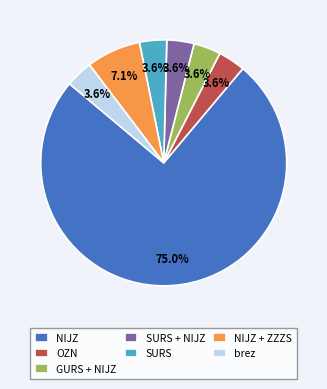

Does SURS account for over 50% of the chart?

No